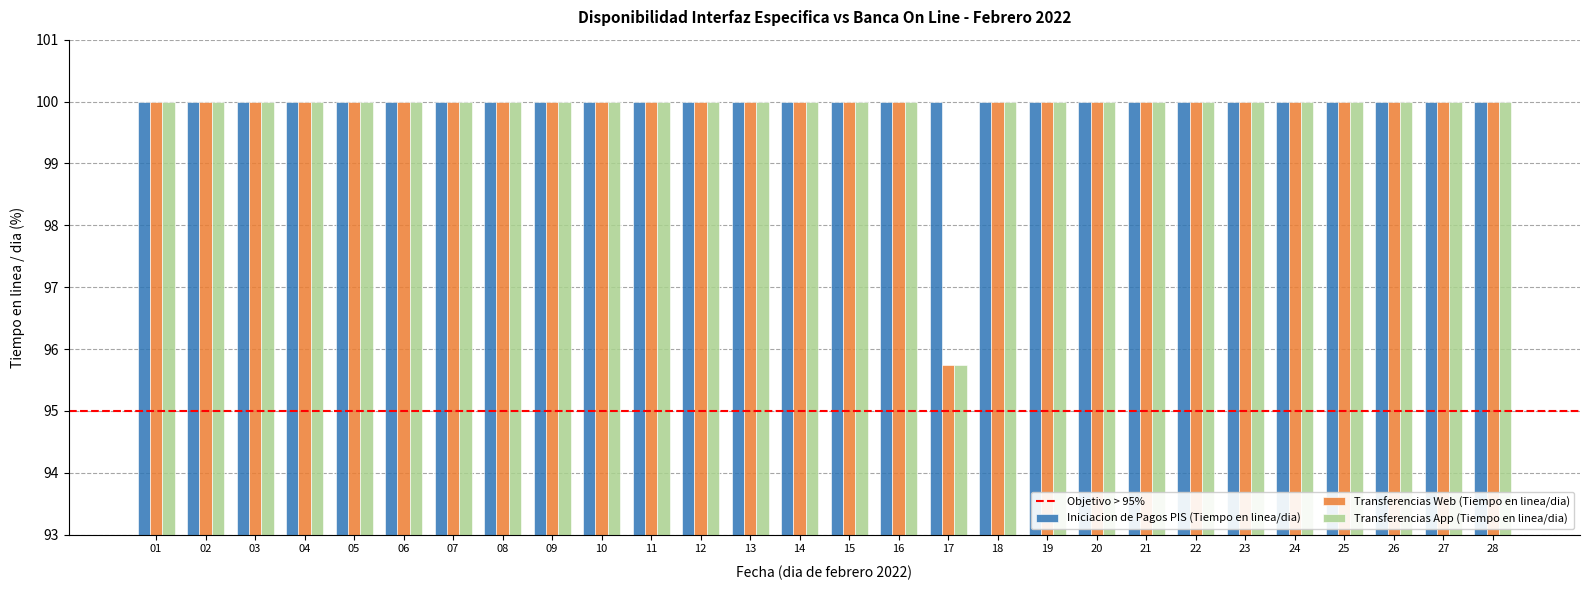

Count the Transferencias App (Tiempo en linea/dia) values in the range 100 to 101.

27